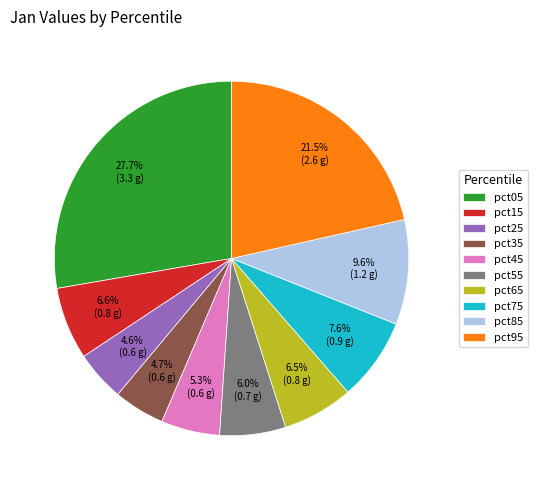

Does any single category account for the majority?

No